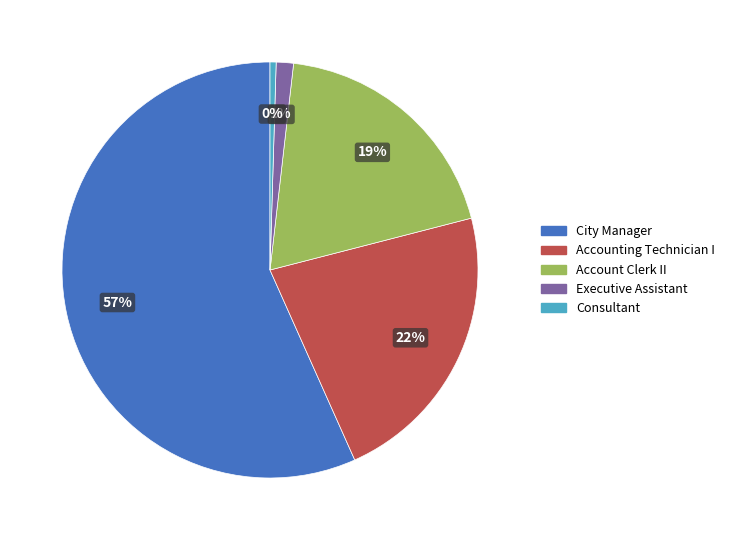

To the nearest percent, what is the average slice percentage?

20%